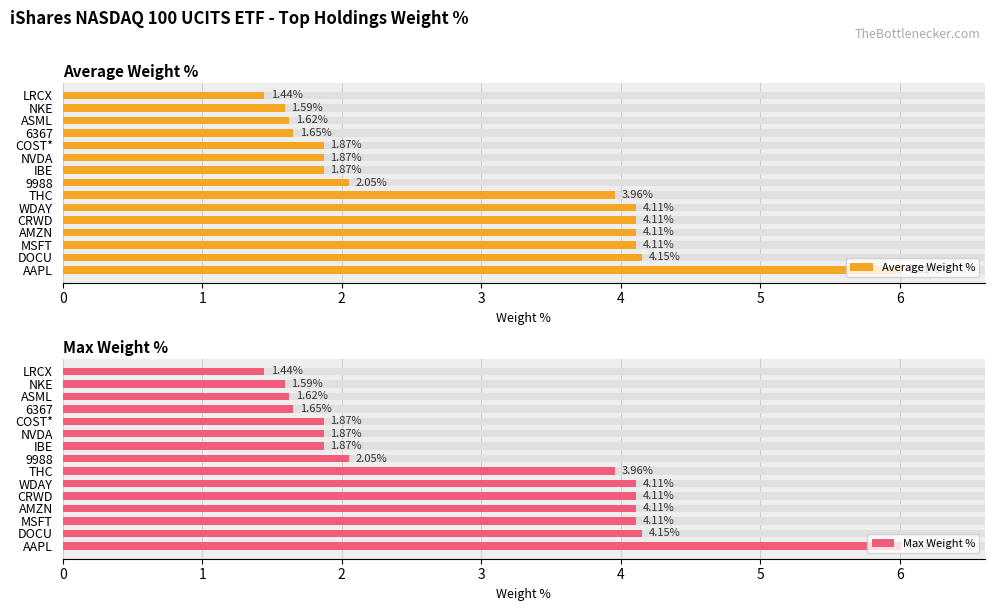

What is the difference between the maximum and minimum values in the Max Weight % series?

4.6